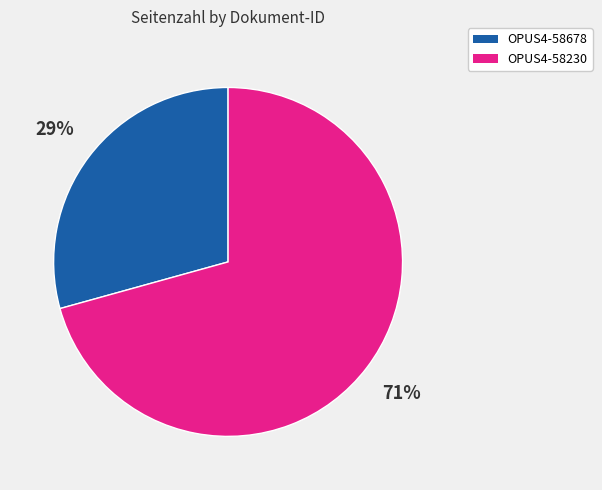

True or false: OPUS4-58678 accounts for 29% of the total.

True